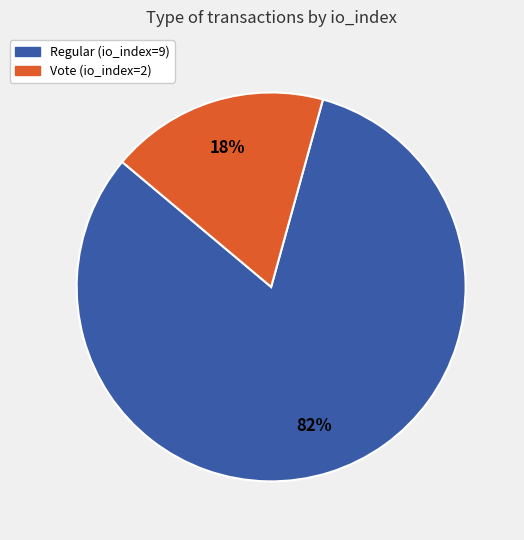

Which slice is the largest?

Regular (io_index=9)